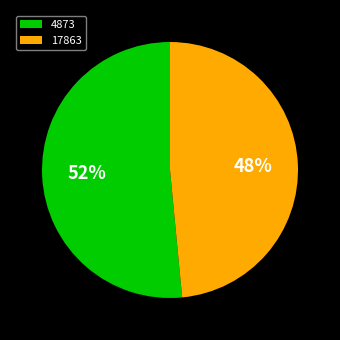

Approximately how many times larger is the value at 4873 compared to 17863?

1.1